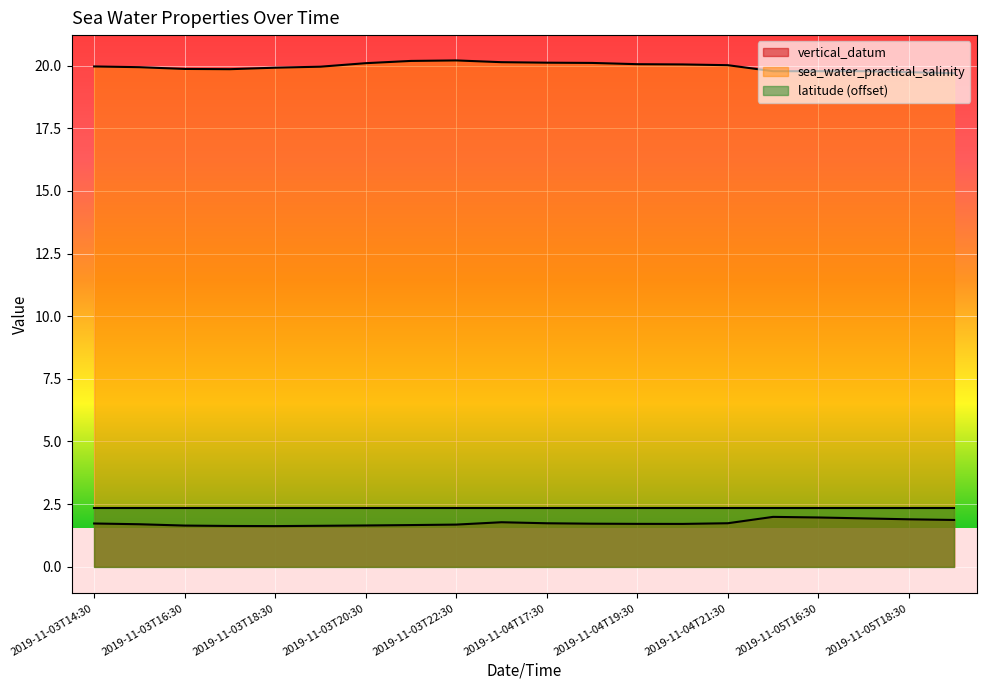

What are all the series names shown in the legend?

vertical_datum, sea_water_practical_salinity, latitude (offset)